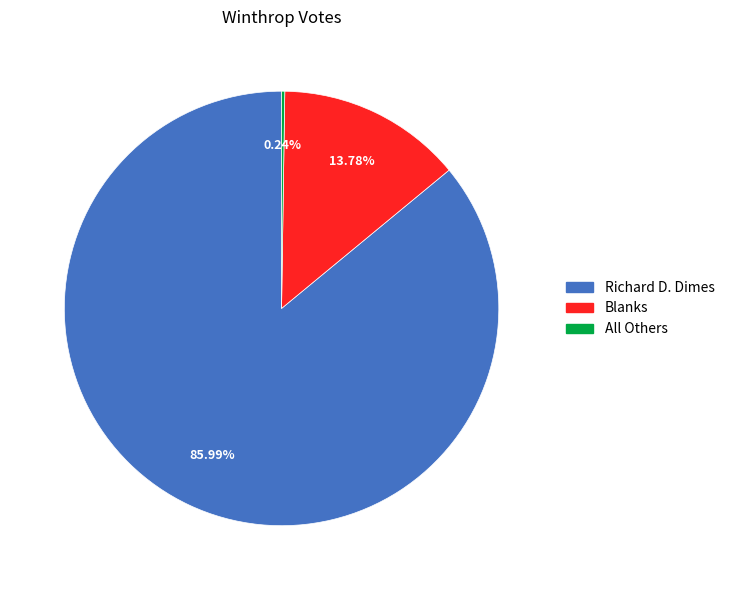

Which category has the biggest portion of the pie?

Richard D. Dimes